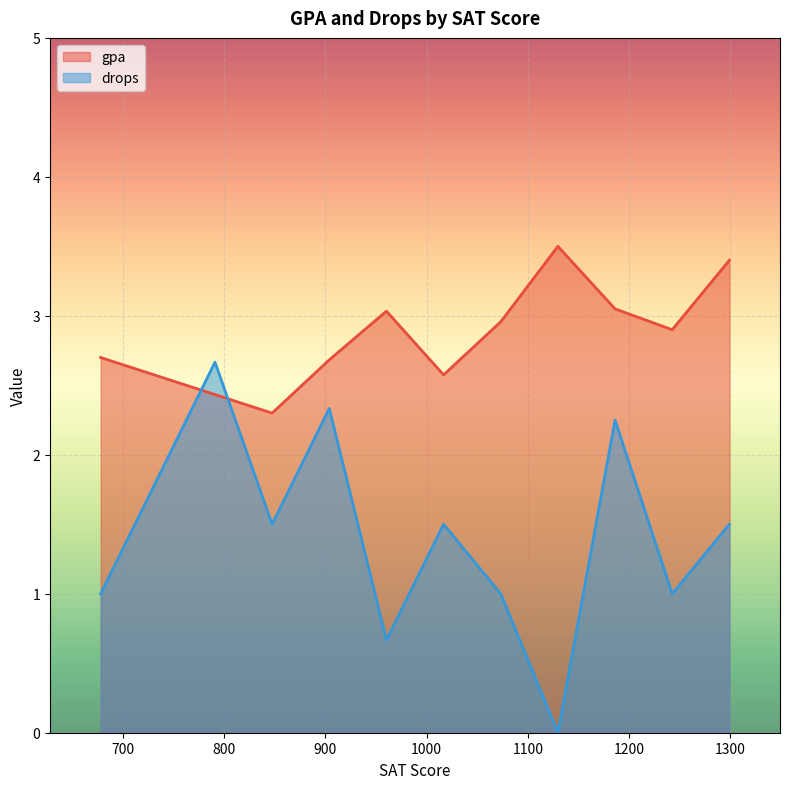

Which series has the largest total across all categories?

gpa